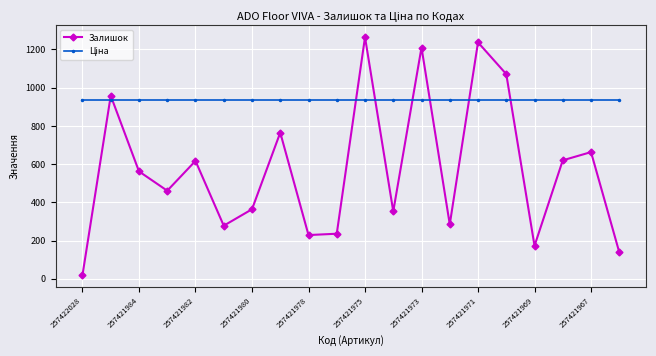

True or false: Залишок has more than 0 interior local peaks.

True